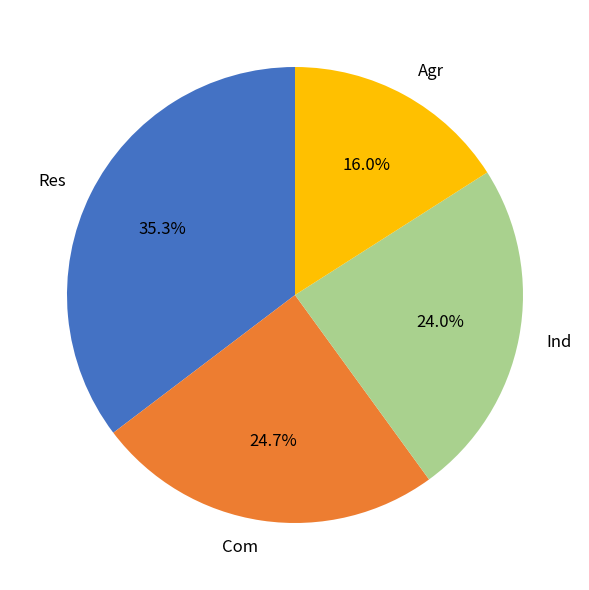

How many slices are in this pie chart?

4